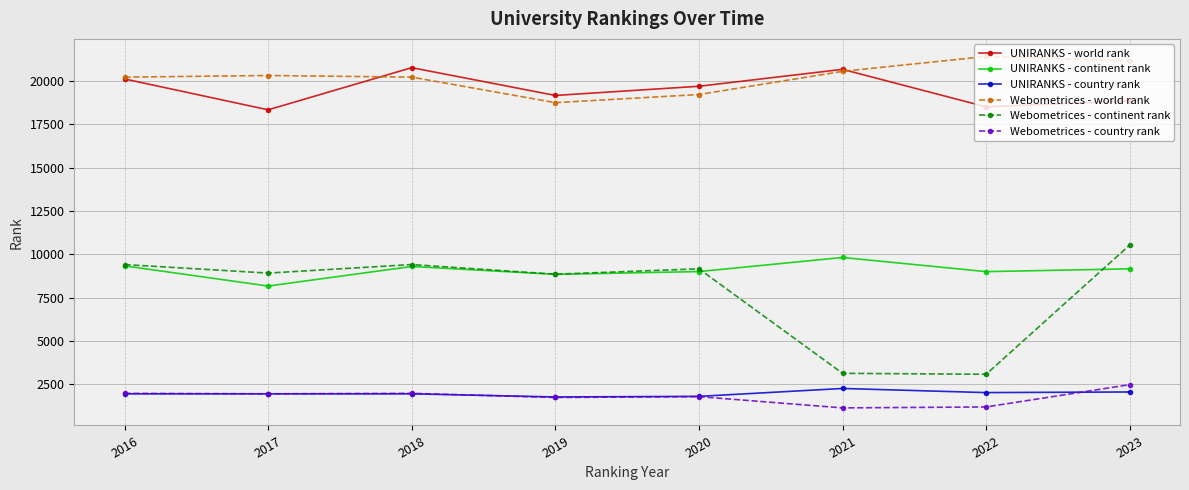

What is the sum of all UNIRANKS - world rank values?

156099